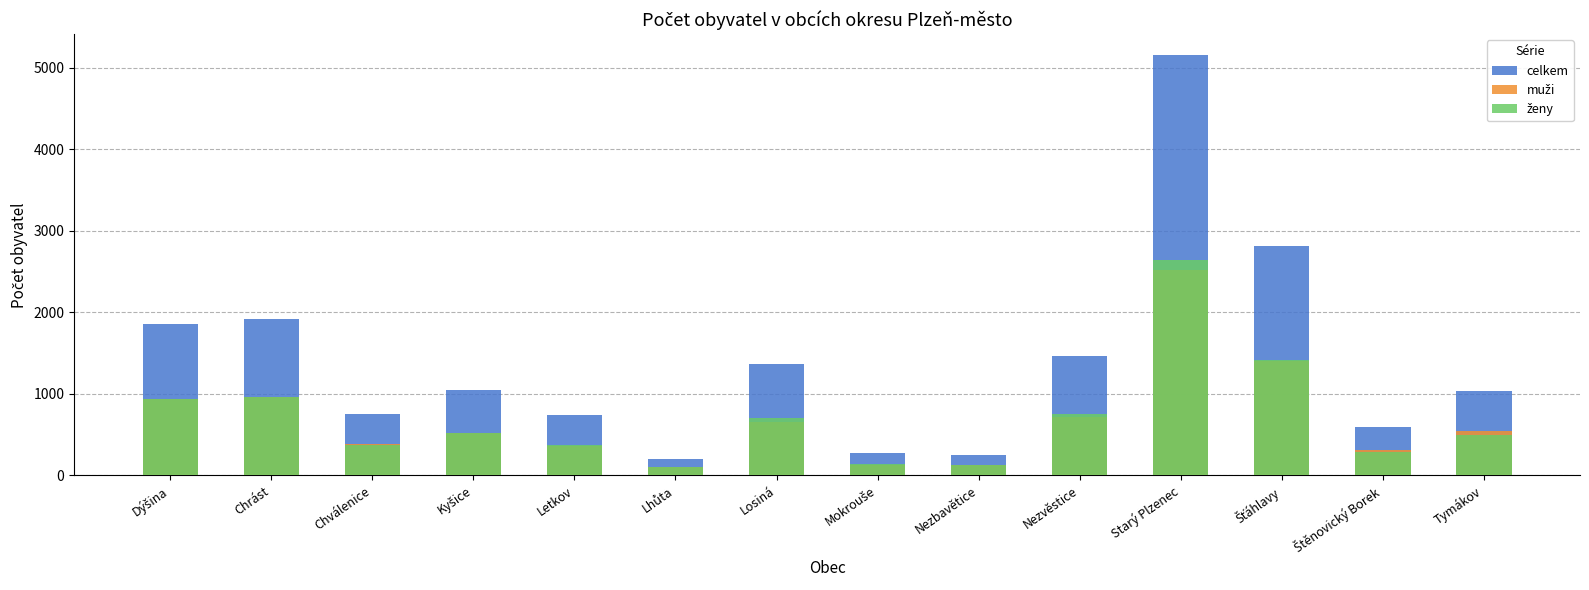

What is the label of the 5th bar from the left?

Letkov